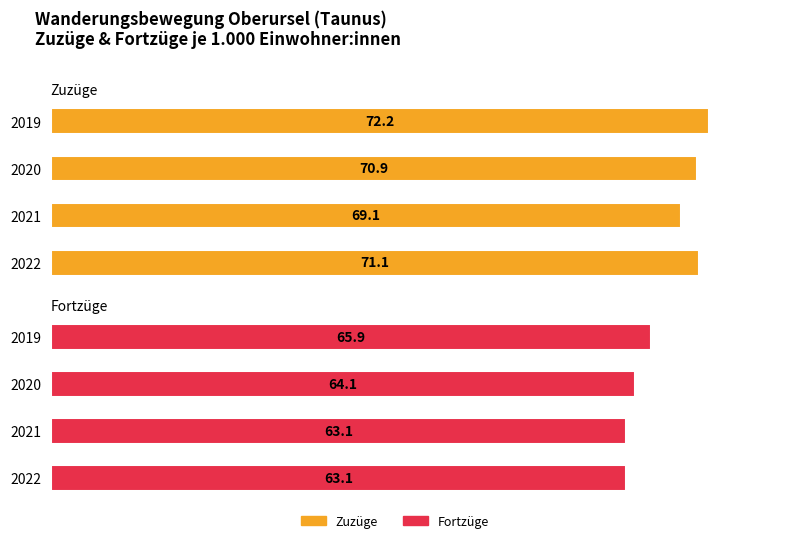

Which series has the largest total across all categories?

Zuzüge (je 1.000 Einwohner:innen)